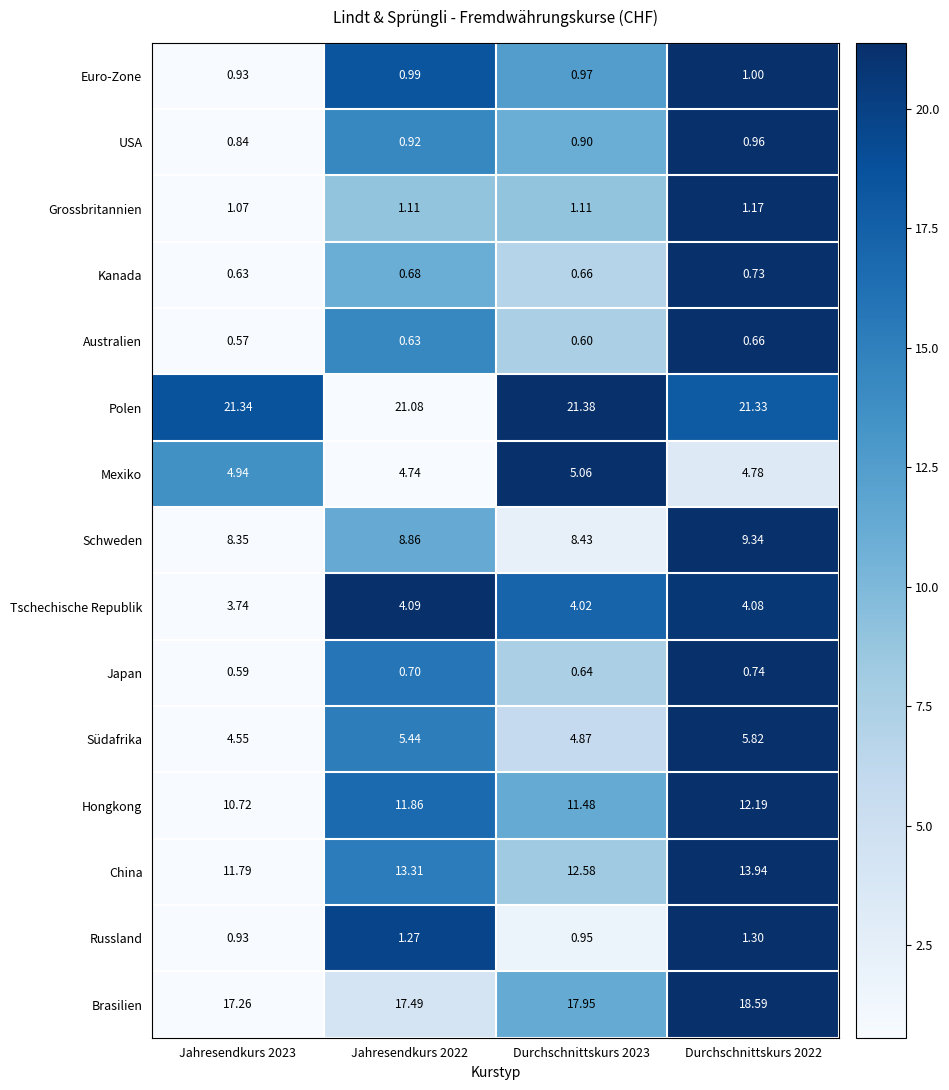

Which series changed the most between Jahresendkurs 2022 and Durchschnittskurs 2022?

Brasilien